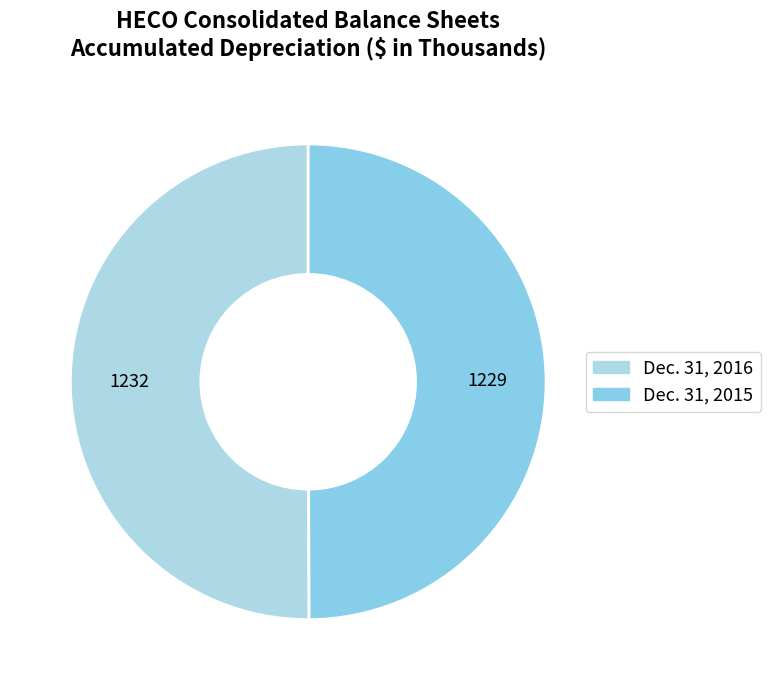

Between Dec. 31, 2015 and Dec. 31, 2016, which is larger?

Dec. 31, 2016